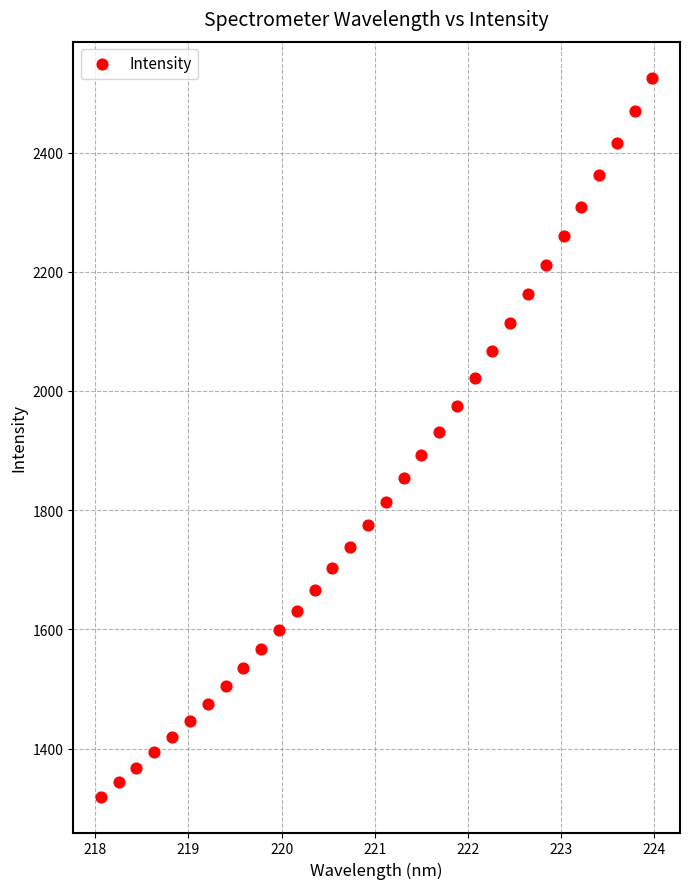

What is the range of X values (max minus min)?

5.9